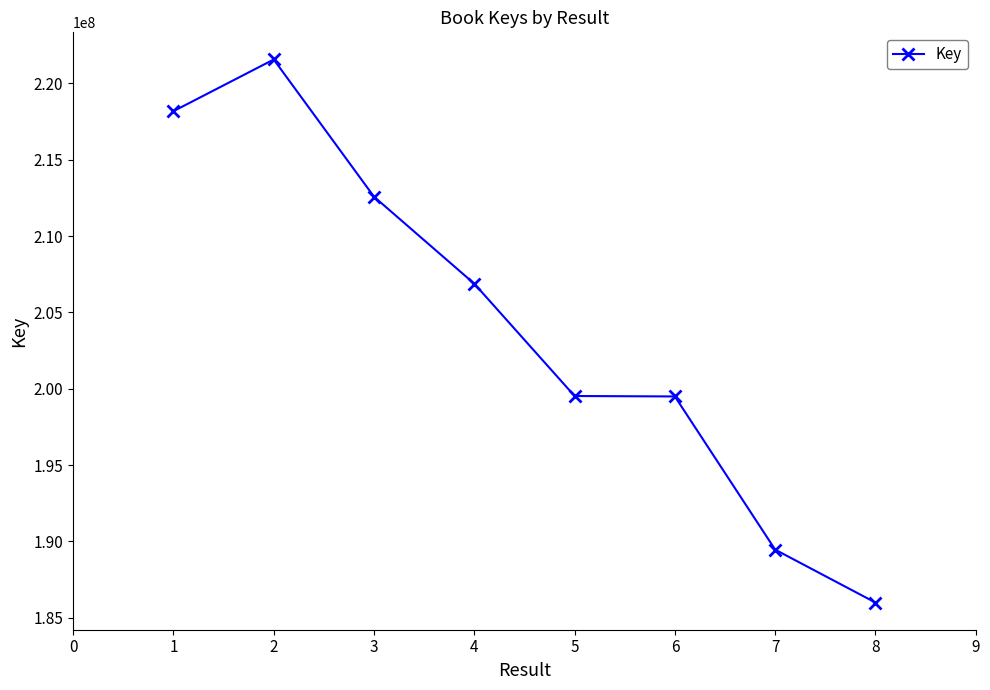

What is the smallest value displayed?

185997348